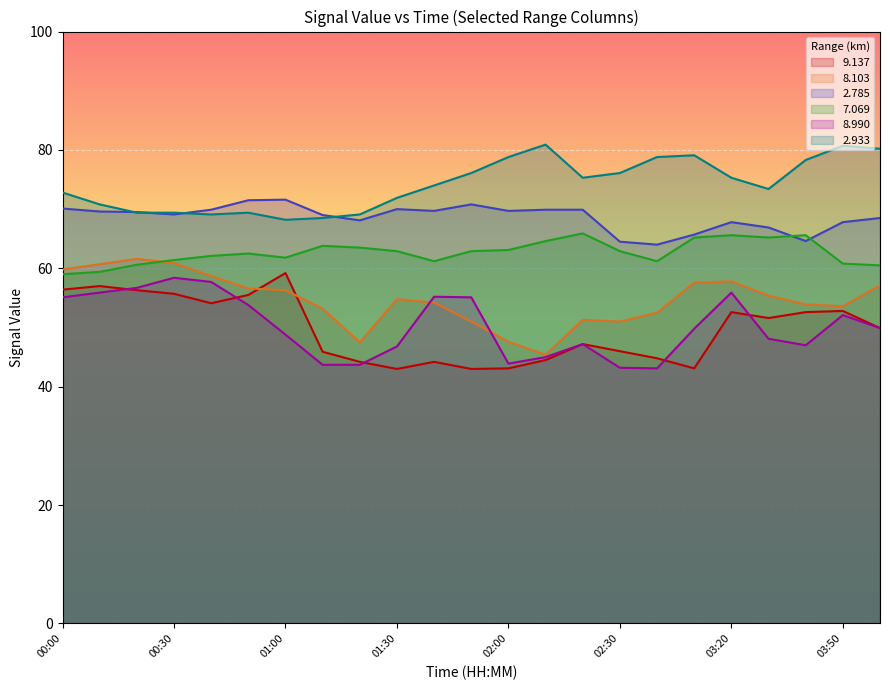

How many lines are shown in the chart?

6